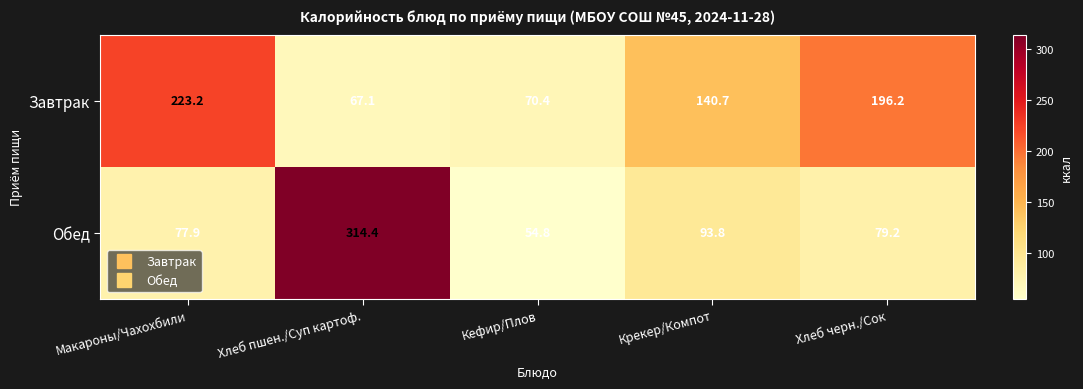

What is the difference between the maximum and second lowest values in the Завтрак series?

152.8